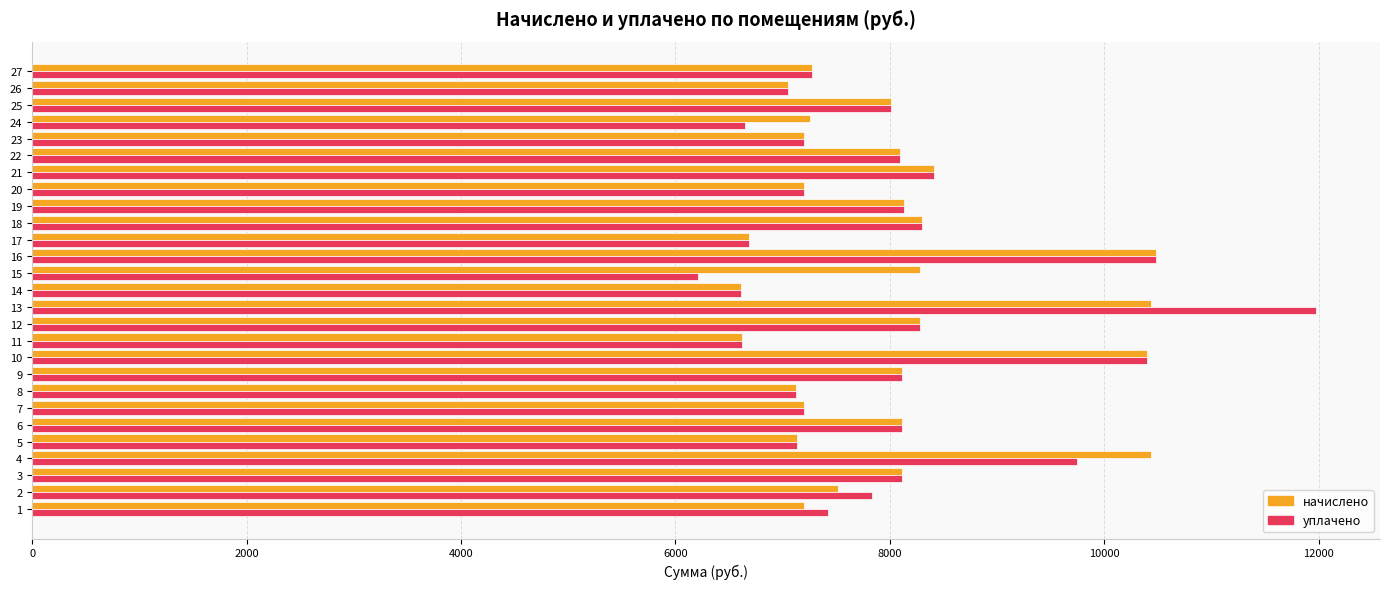

Which label corresponds to the smallest value in the chart?

15